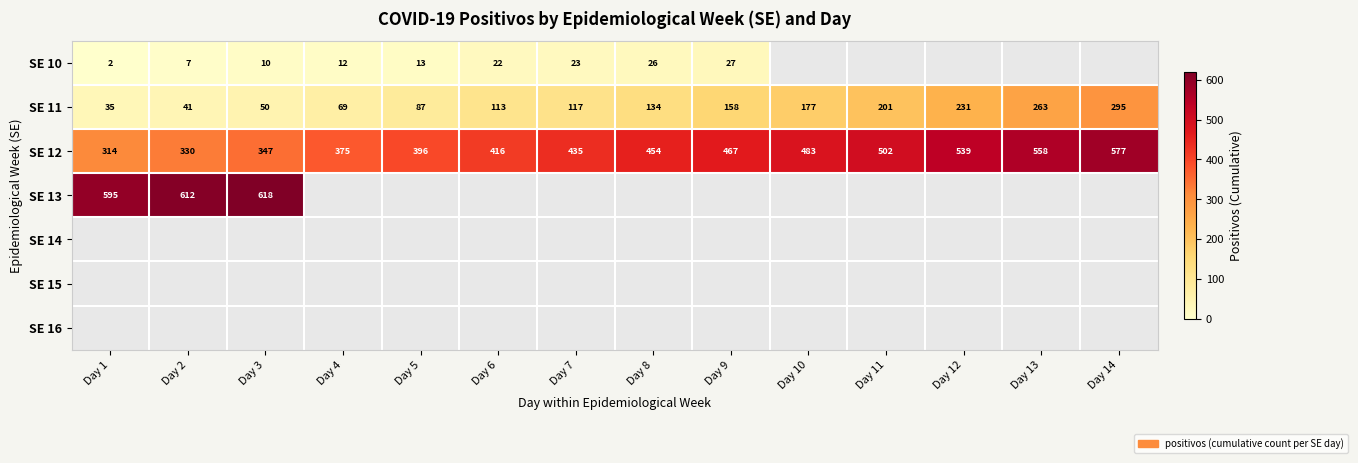

The value of SE 11 at Day 11 is 311. True or false?

False